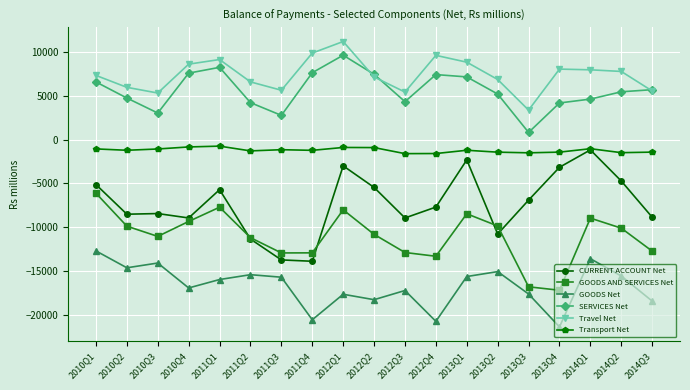

What position from the left is 2013Q4?

16